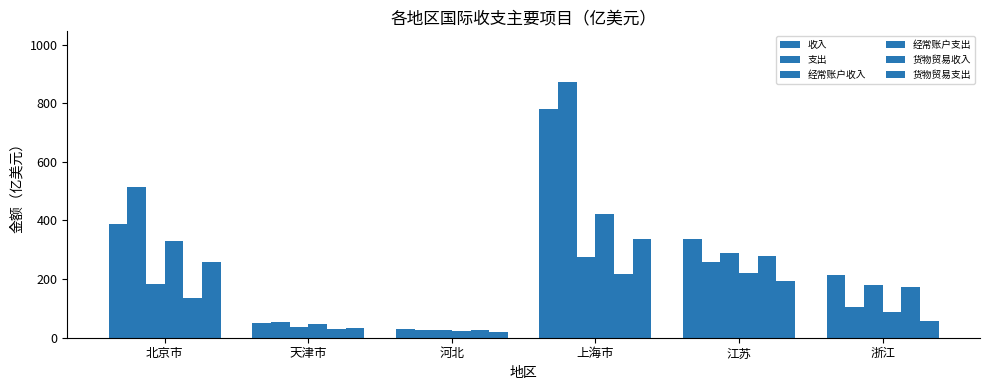

How many values in the 经常账户支出 series exceed 221?

3